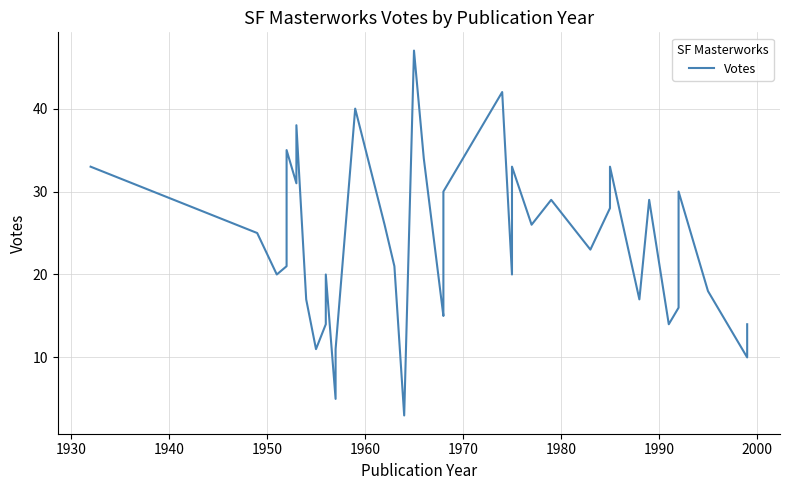

Is it true that the value at 10 is 23?

False